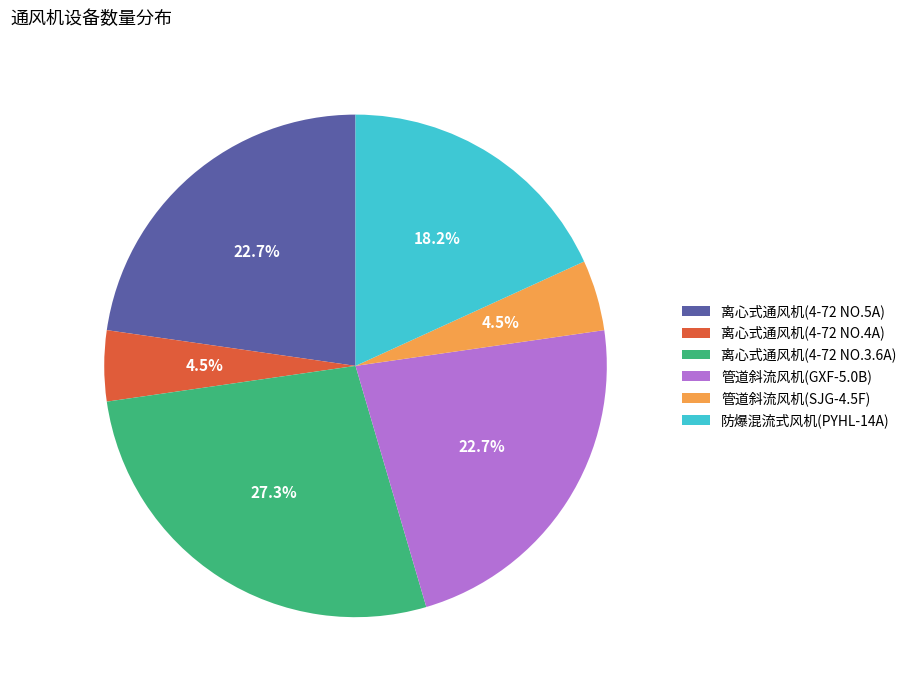

To the nearest percent, what percentage of the pie is 管道斜流风机(GXF-5.0B)?

23%